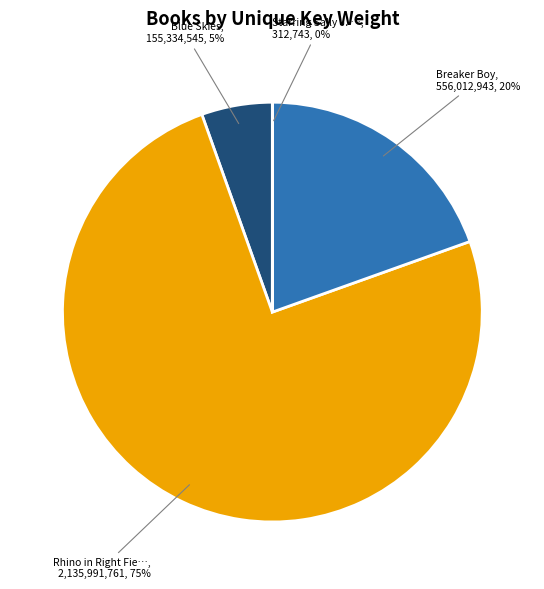

To the nearest percent, what is the difference between the largest and smallest slice percentages?

75%